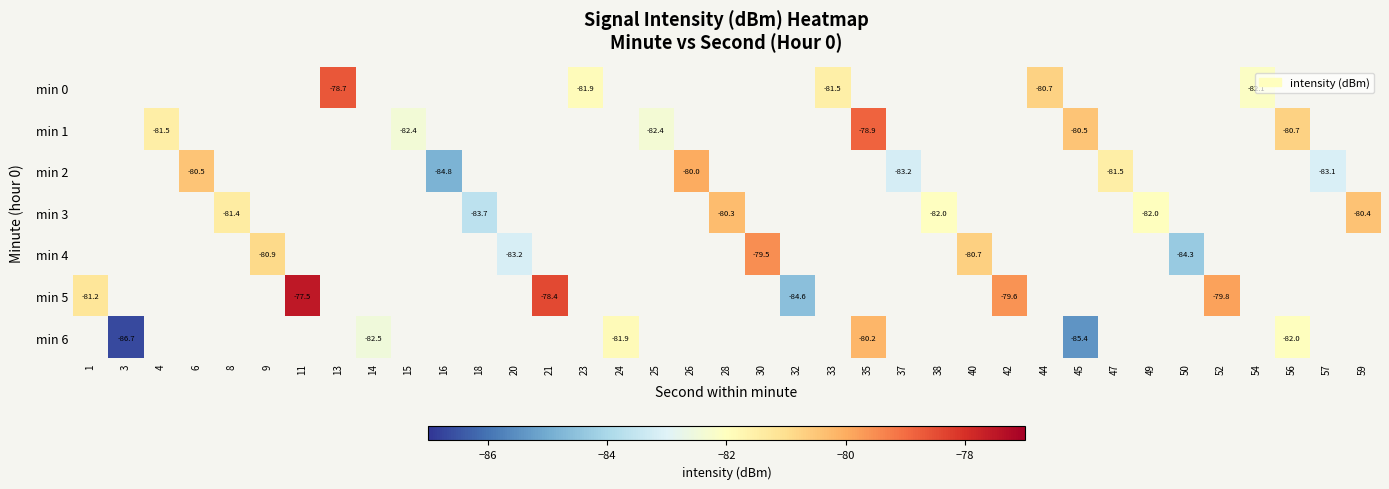

How many negative values does the min 6 series have?

6